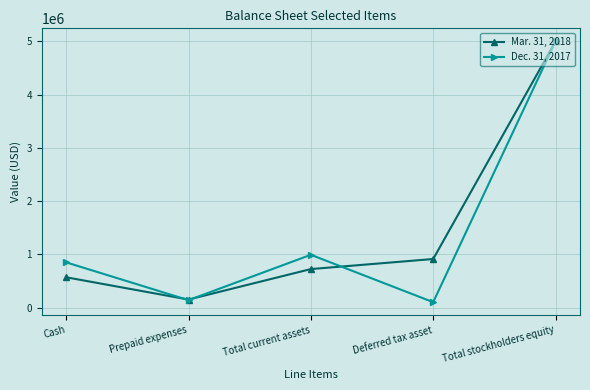

Count the number of data series in this chart.

2